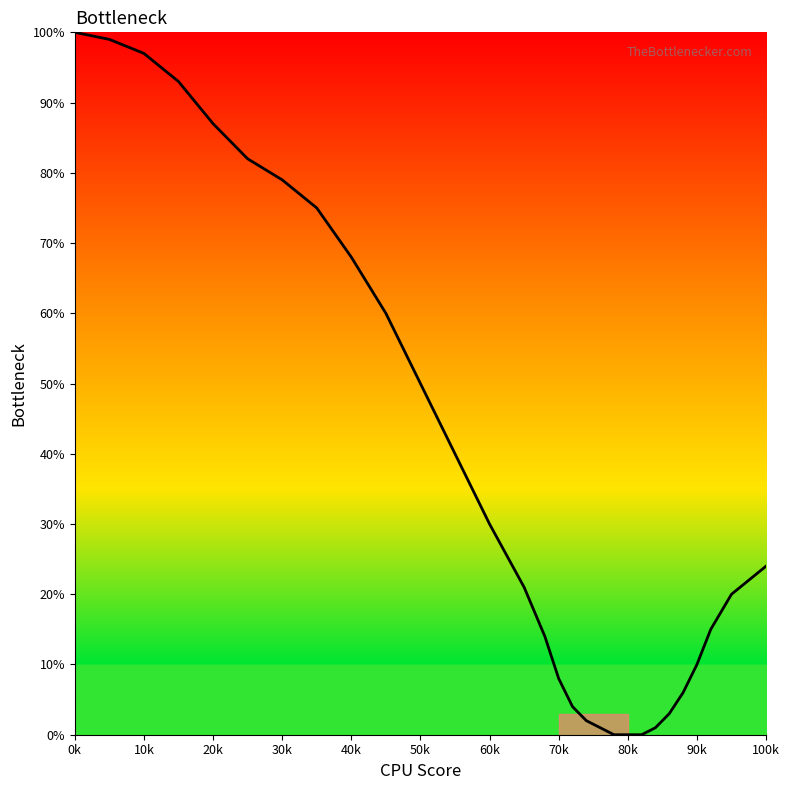

How many lines are shown in the chart?

1